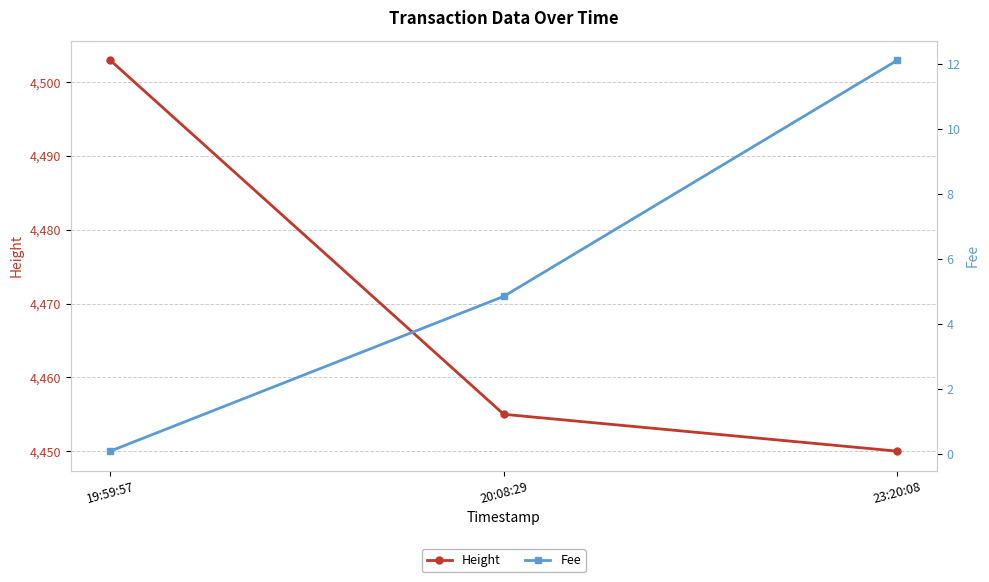

List the series in order of their peak value, highest first.

Height, Fee